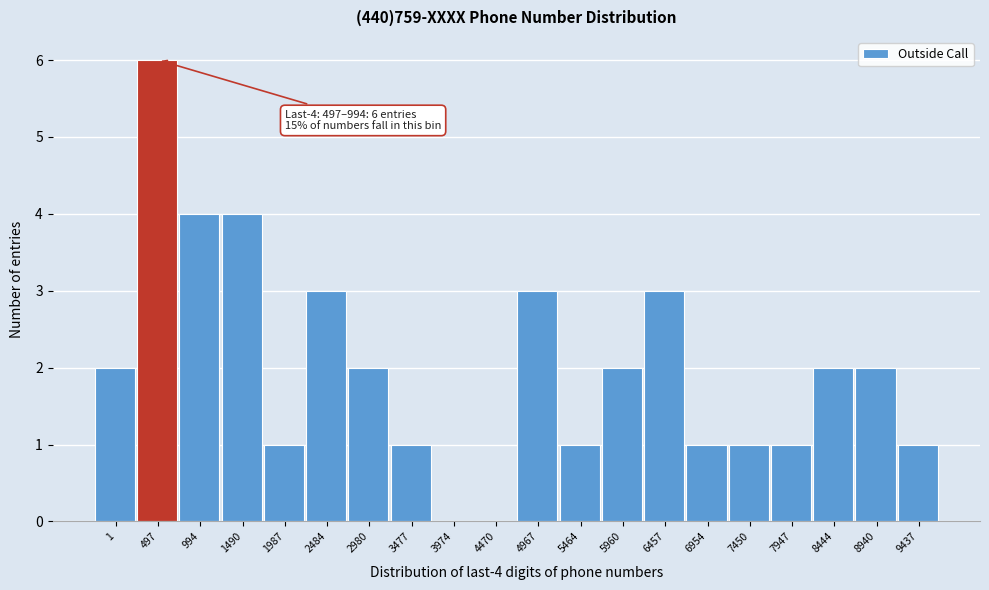

Reading left to right, transcribe all the data shown in this chart.

1=2	497=6	994=4	1490=4	1987=1	2484=3	2980=2	3477=1	3974=0	4470=0	4967=3	5464=1	5960=2	6457=3	6954=1	7450=1	7947=1	8444=2	8940=2	9437=1